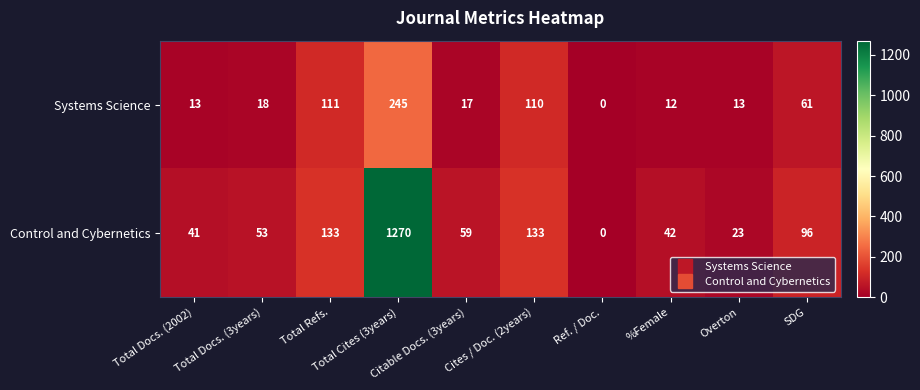

What is the highest value of the Systems Science series?

245